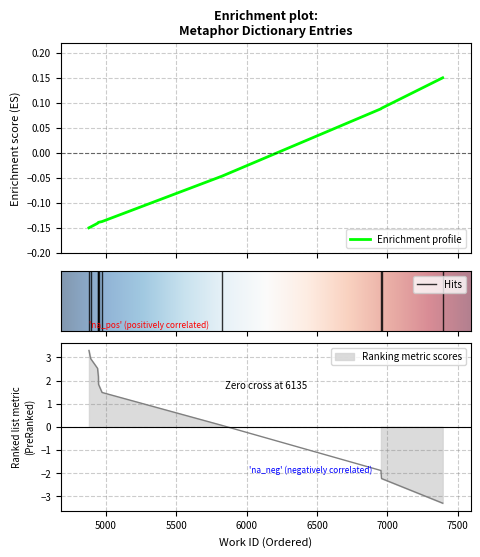

How many values are between 0 and 1?

3